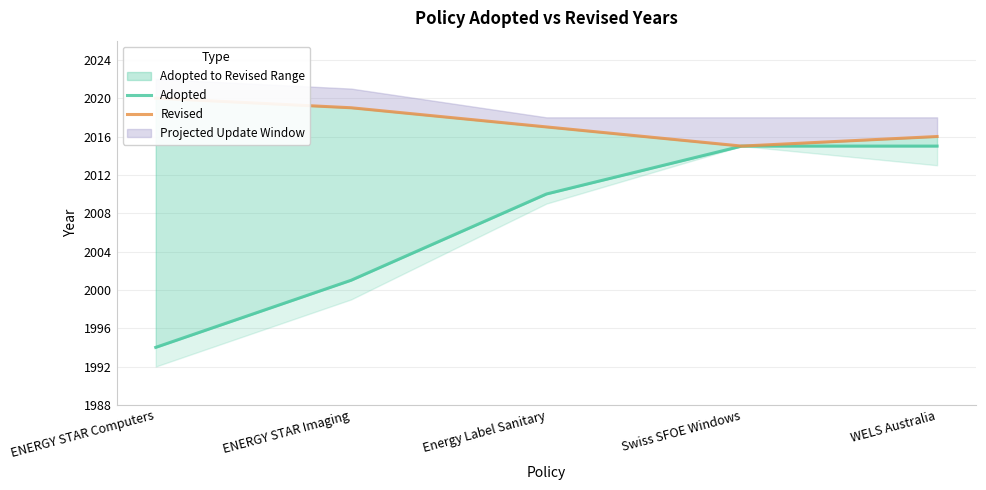

What is the average value of the Revised series?

2017